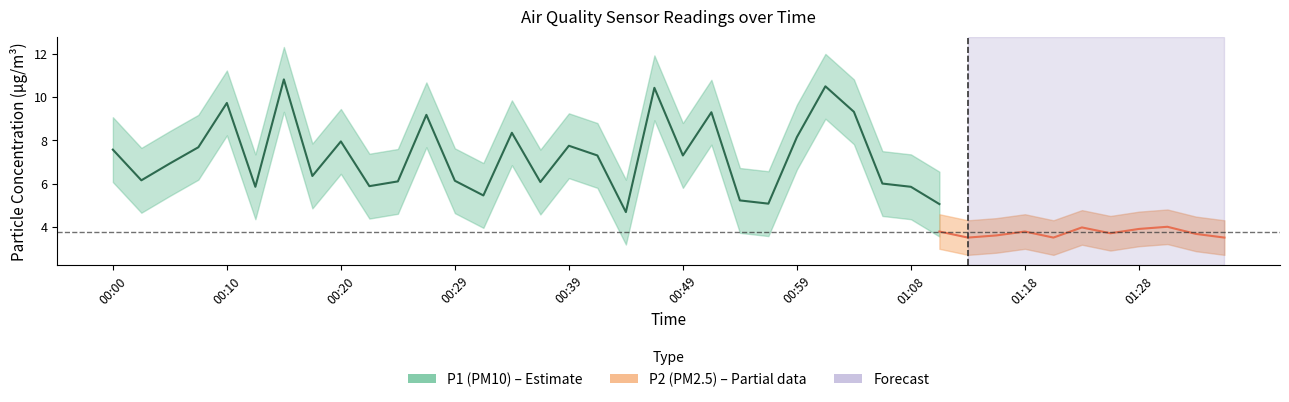

What is the spread (max minus min) of values at 26?

5.8